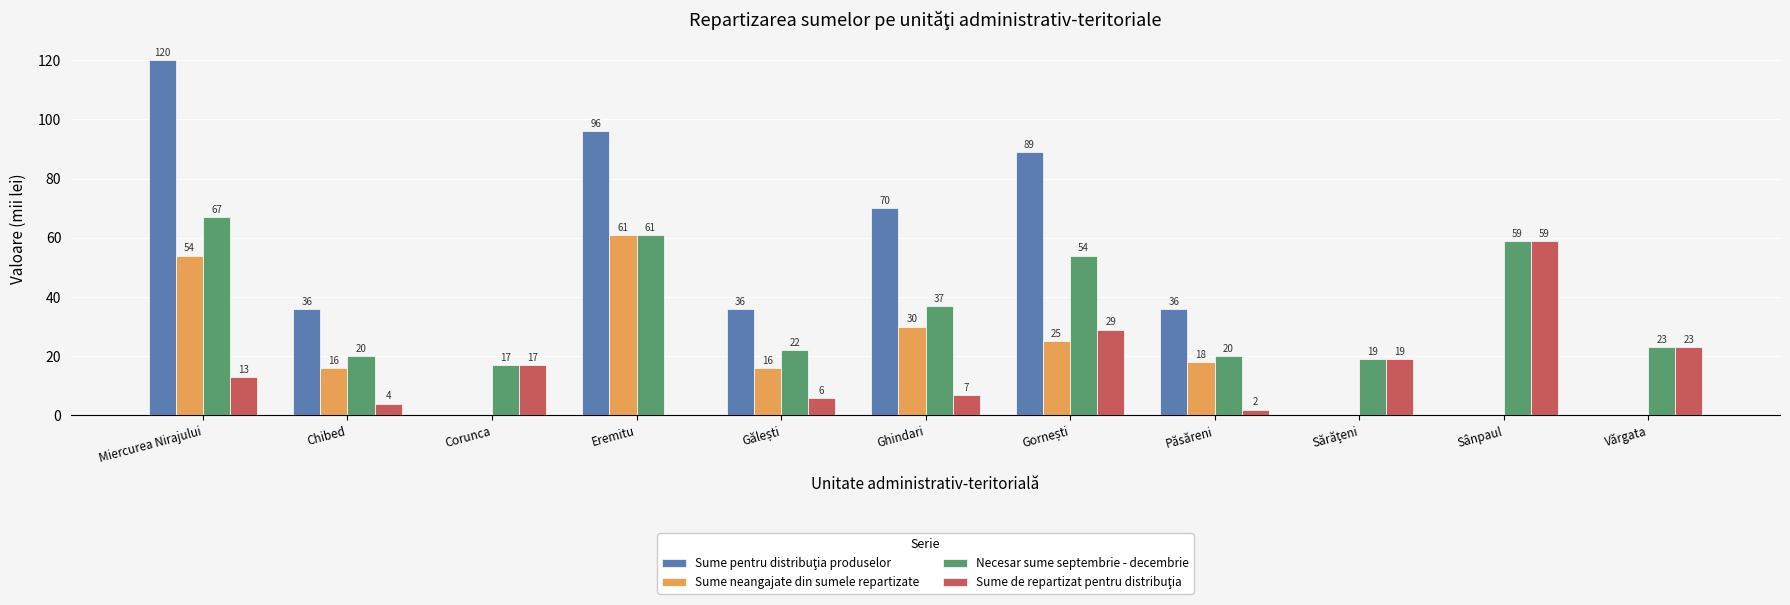

At which label does Sume neangajate din sumele repartizate first exceed 16?

Miercurea Nirajului